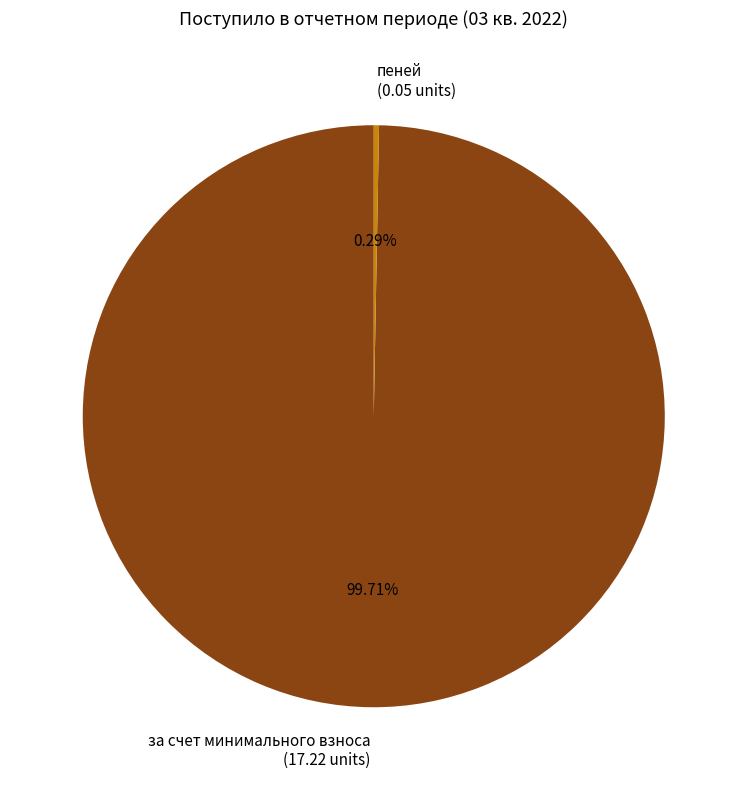

How many segments does this pie chart have?

2